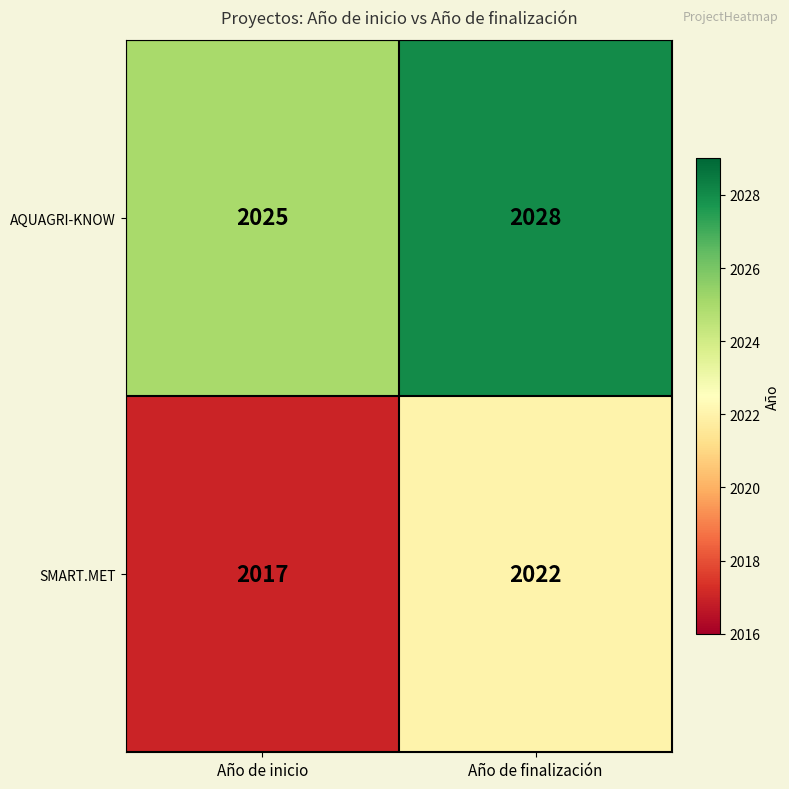

What is the minimum value shown in the chart?

2017